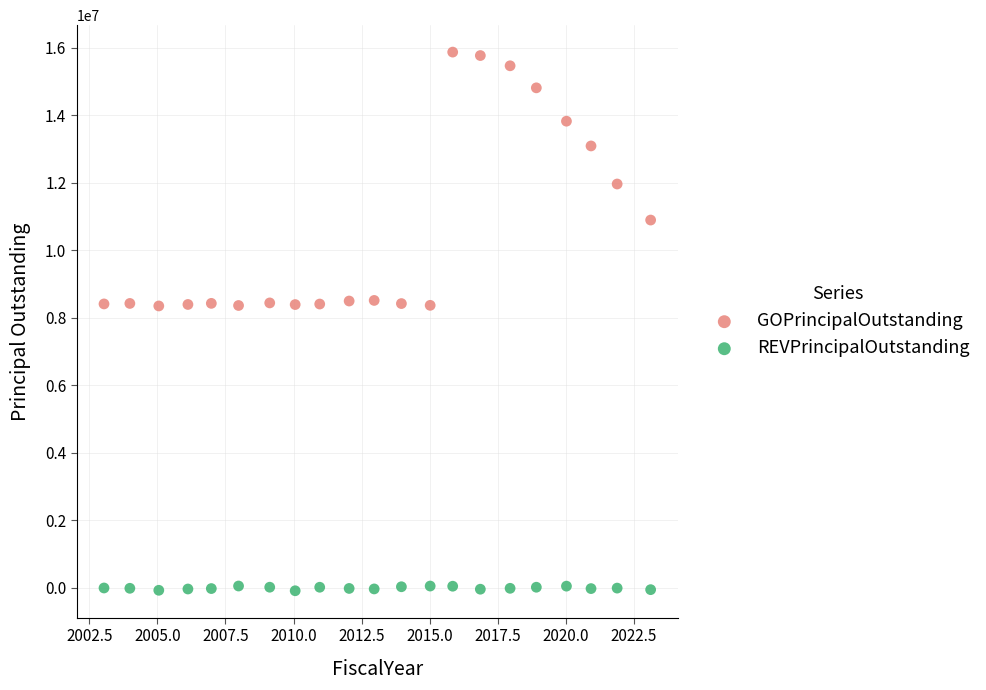

Which series contains the lowest Y value?

REVPrincipalOutstanding